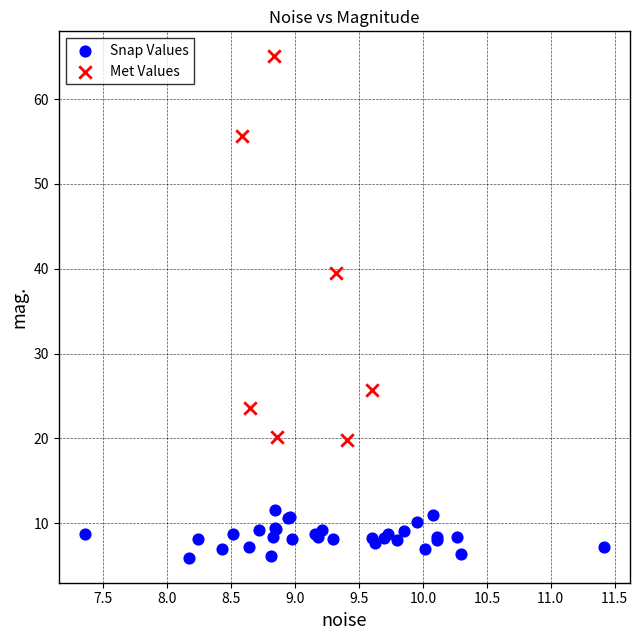

Which series reaches the minimum Y coordinate?

Snap Values